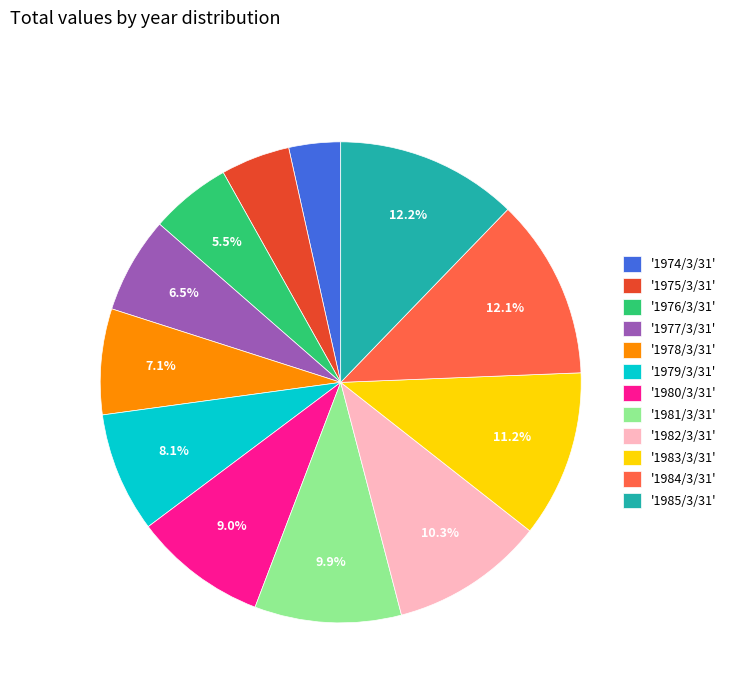

Between '1977/3/31' and '1974/3/31', which is larger?

'1977/3/31'